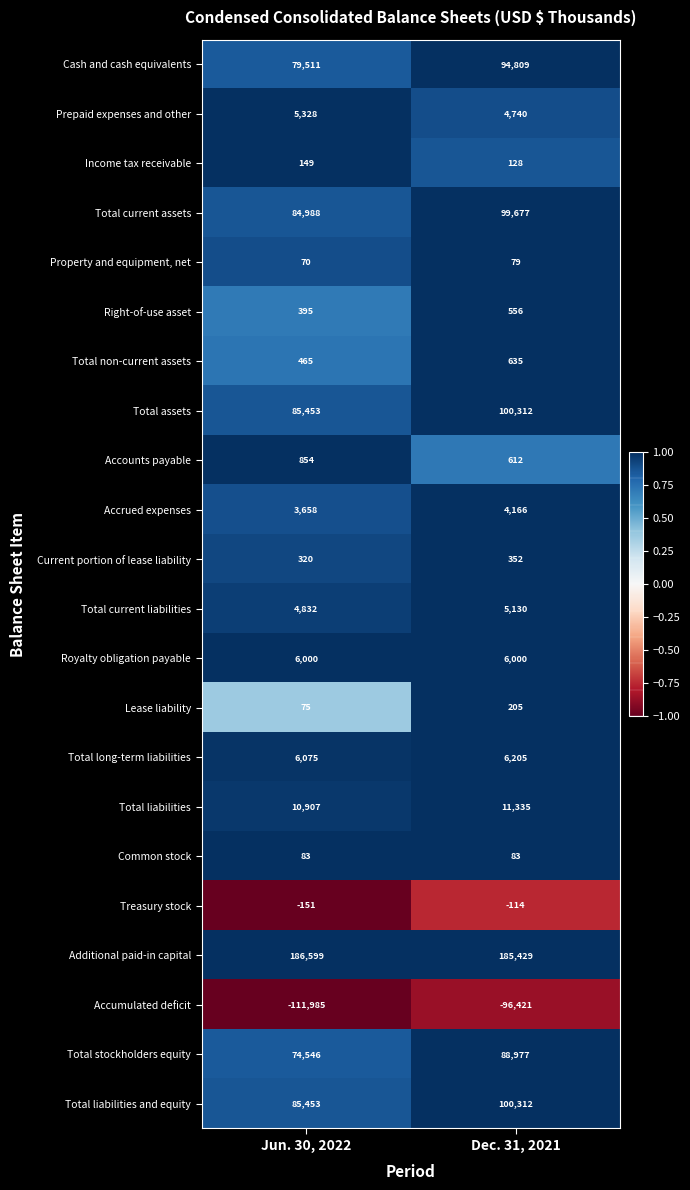

What is the sum of all Accrued expenses values?

7824